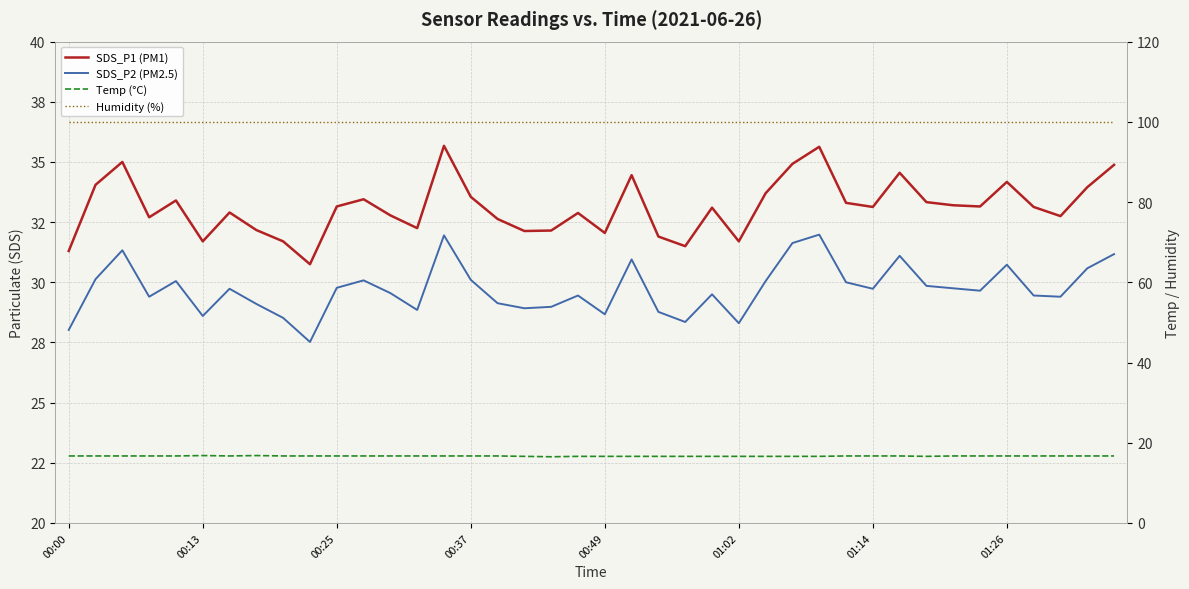

How many values in the SDS_P1 (PM1) series exceed 33?

22